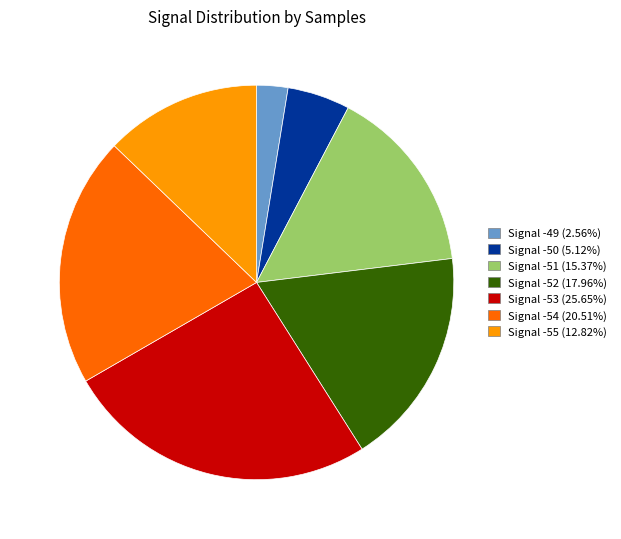

Is there a majority slice in this chart?

No